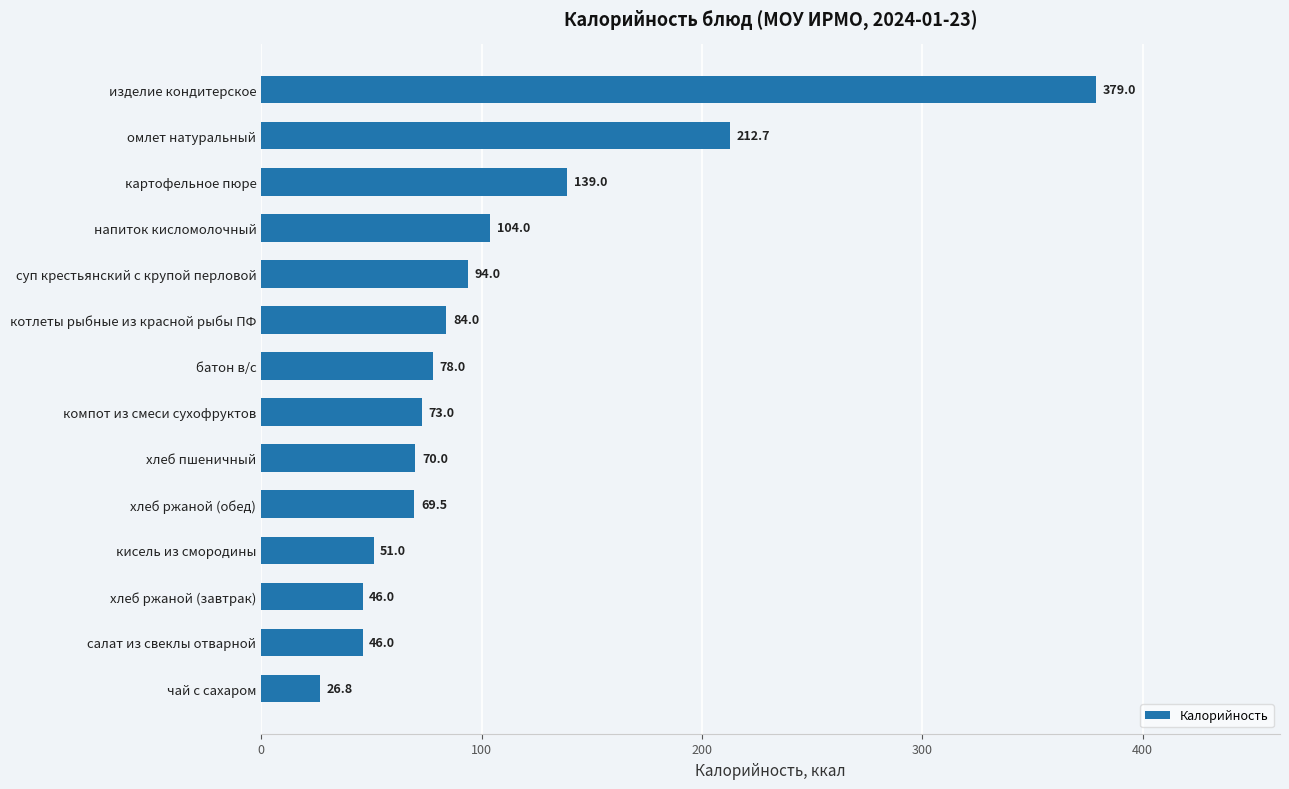

What is the smallest value displayed?

26.8